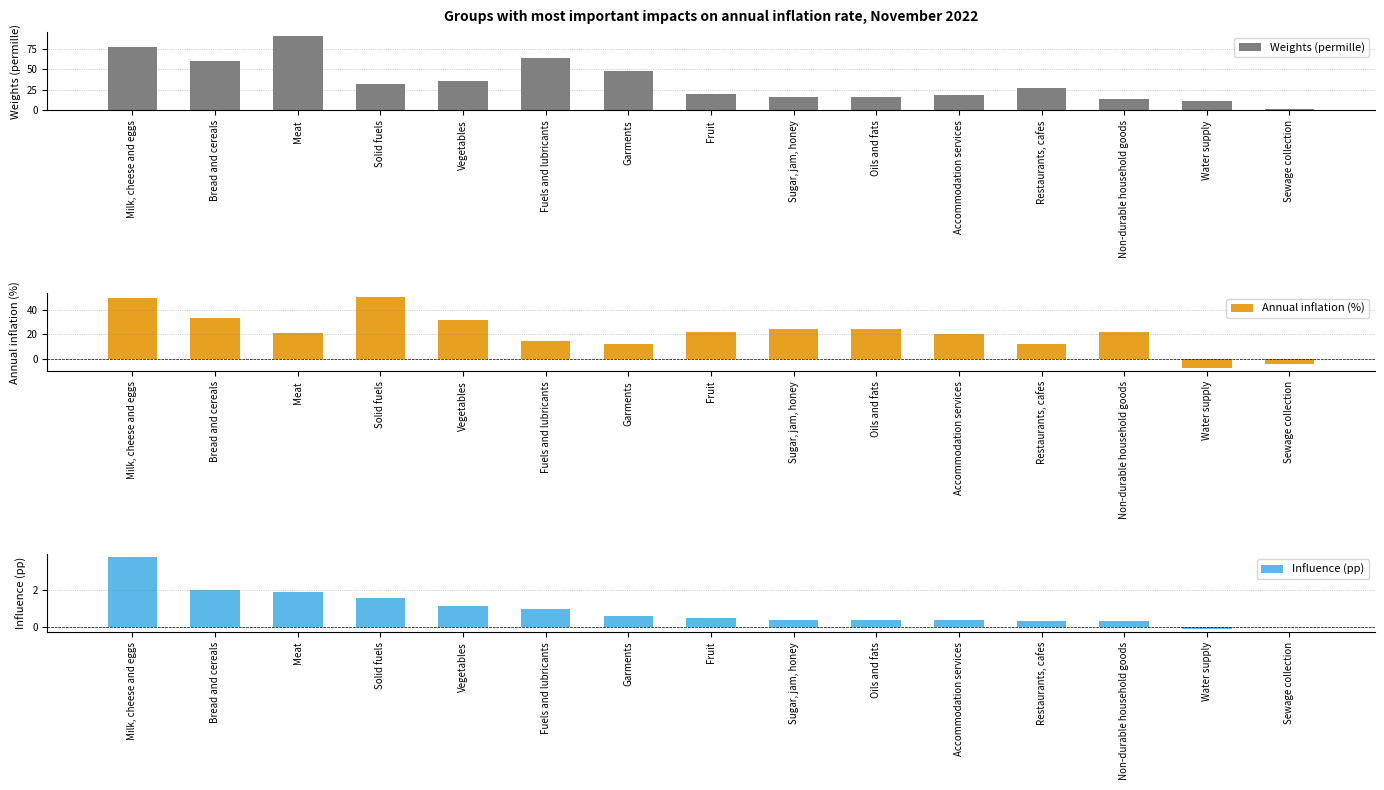

What is the lowest value of the Annual inflation (%) series?

-7.5